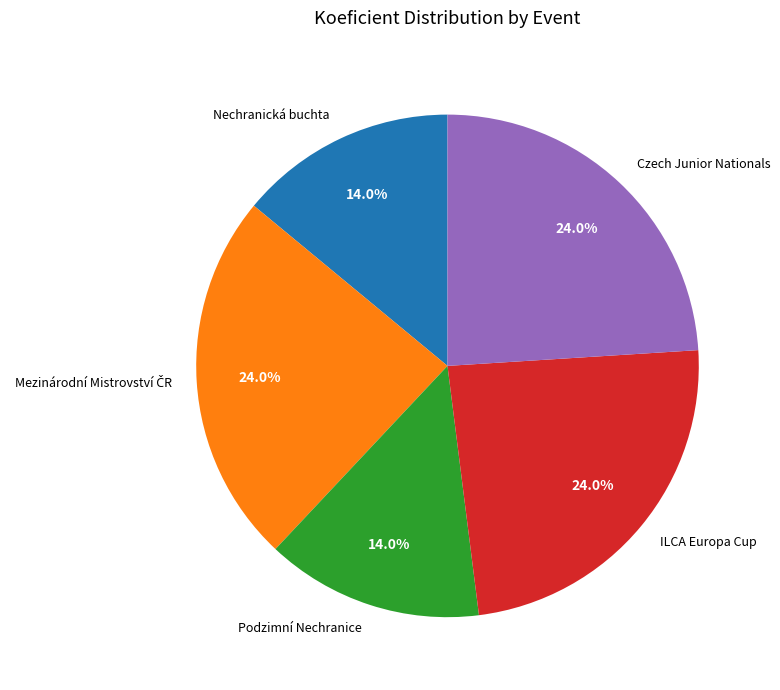

Approximately how many times larger is the value at Czech Junior Nationals compared to Podzimní Nechranice?

1.7